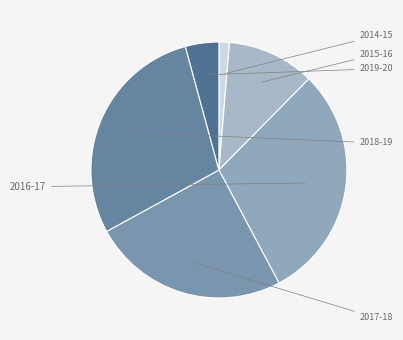

Count the number of slices in the pie.

6